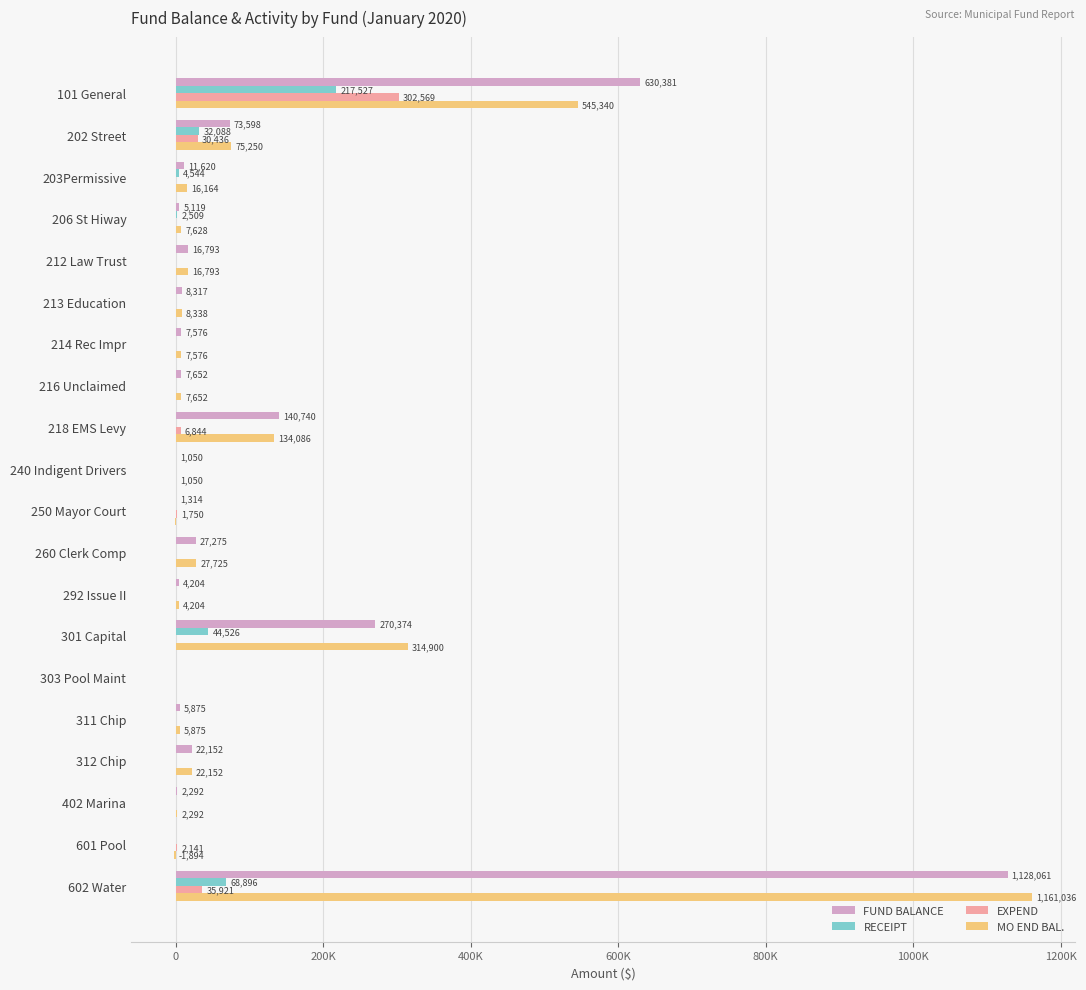

What is the maximum value for FUND BALANCE?

1128060.8